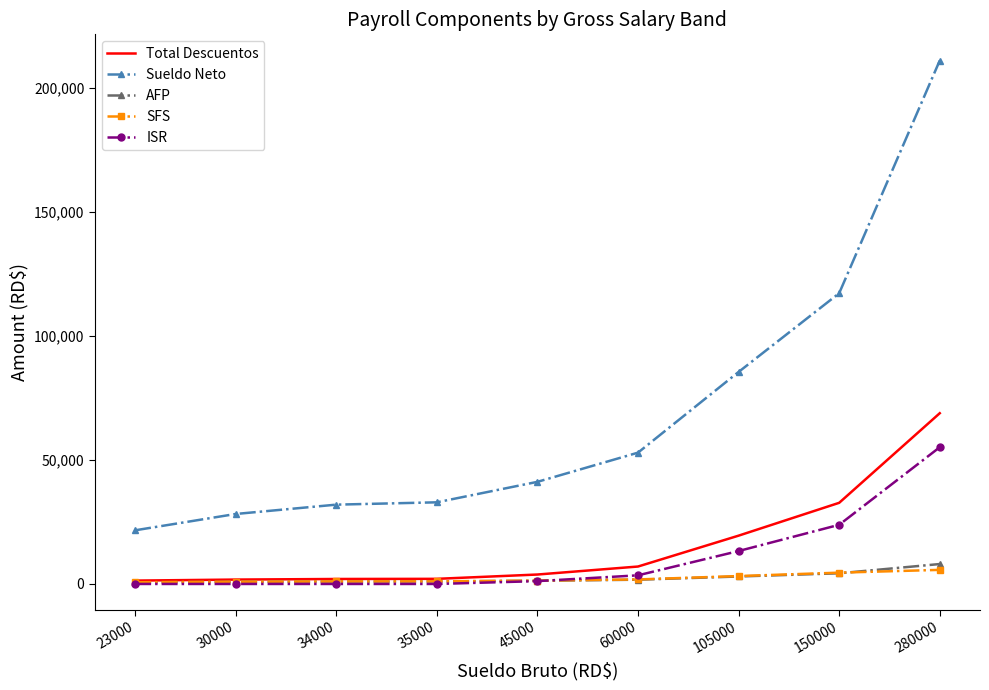

List the series in order of their peak value, highest first.

Sueldo Neto, Total Descuentos, ISR, AFP, SFS